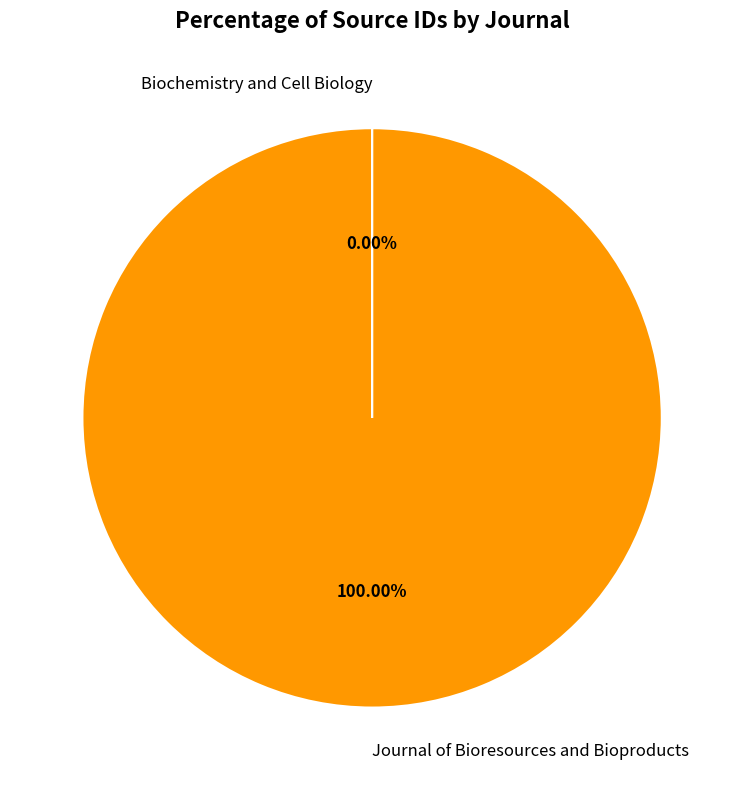

To the nearest percent, what is the average slice percentage?

50%